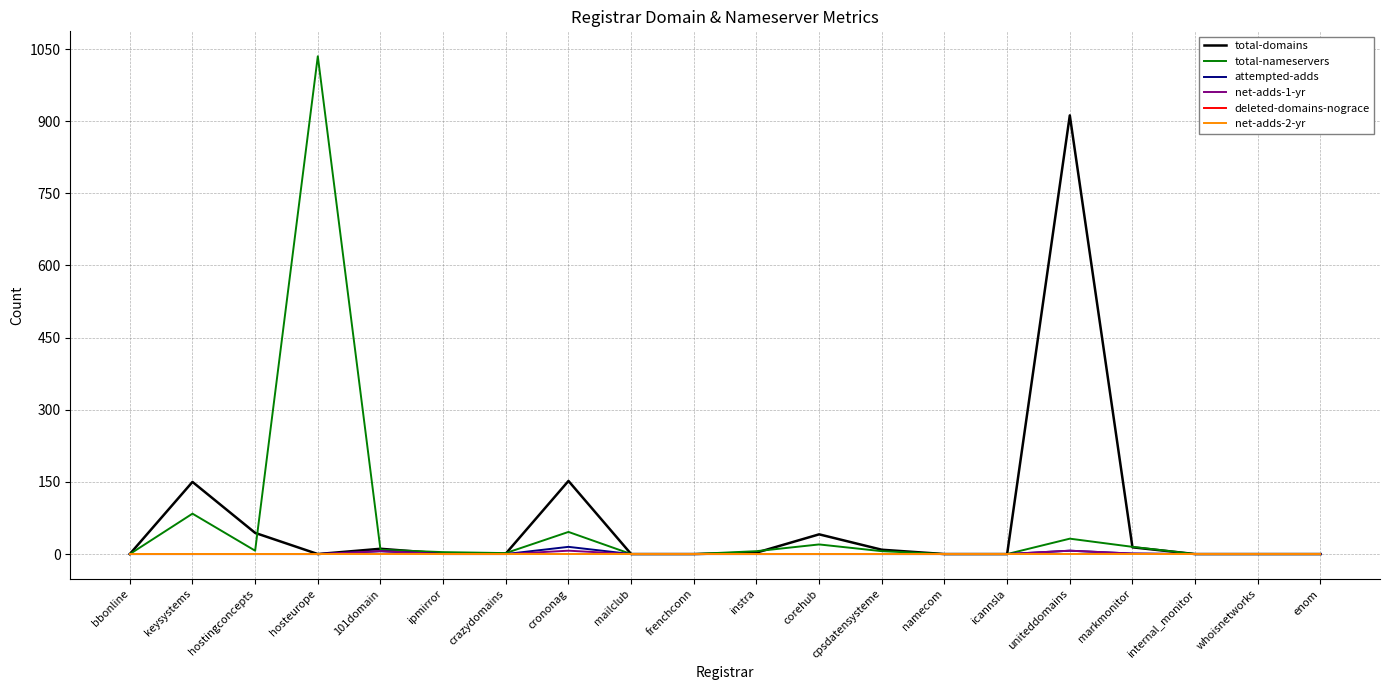

Does the chart have visible grid lines?

Yes